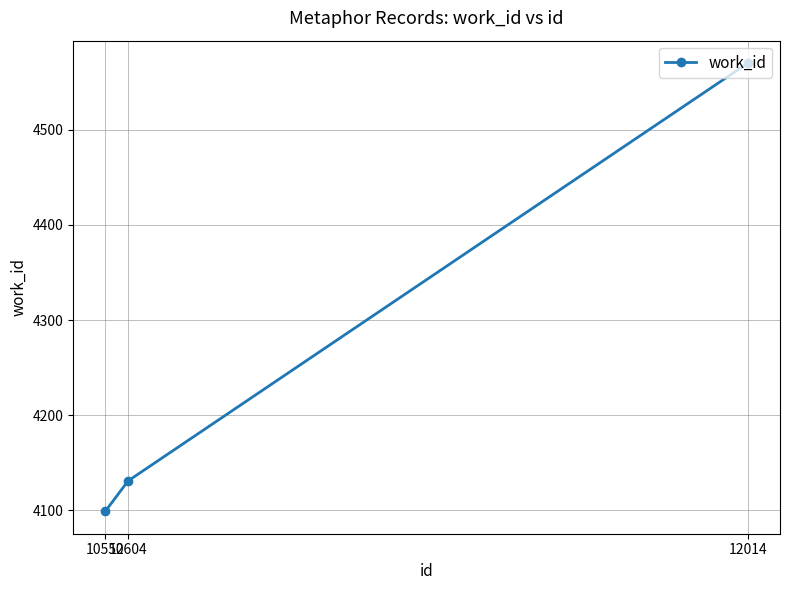

List the labels in order of value, largest first.

12014, 10604, 10552